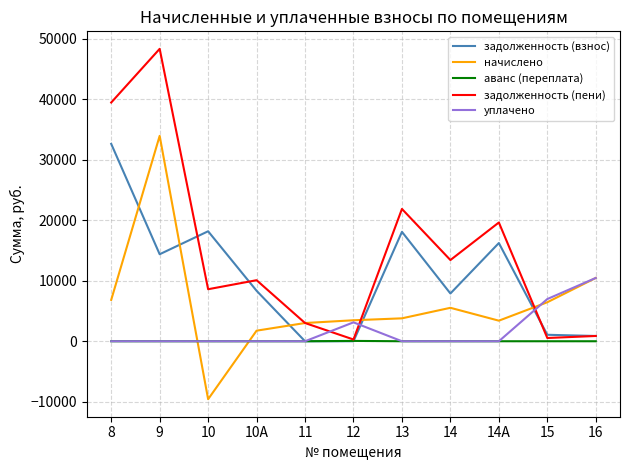

Which series changed the most between 10А and 14А?

задолженность (пени)